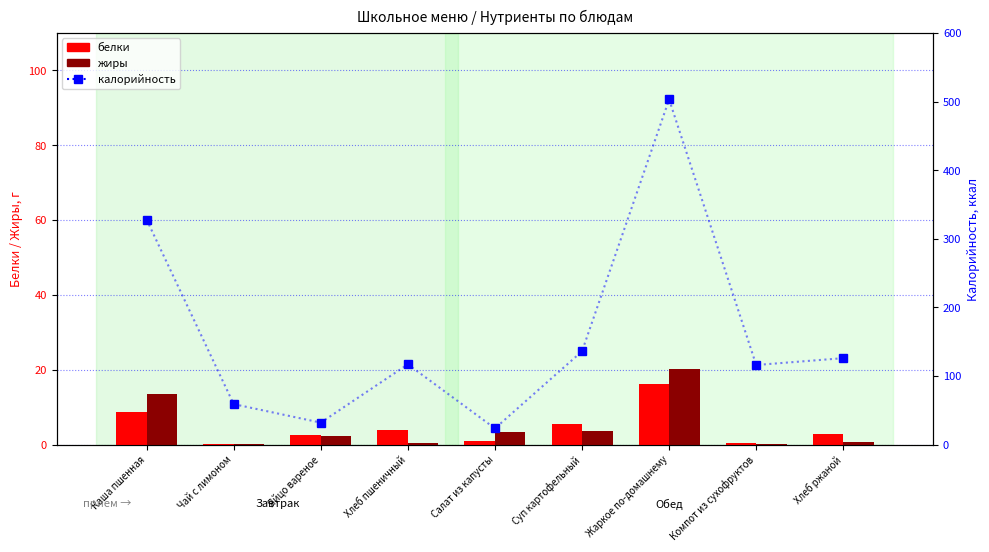

At which label is Белки closest to 8?

Каша пшенная